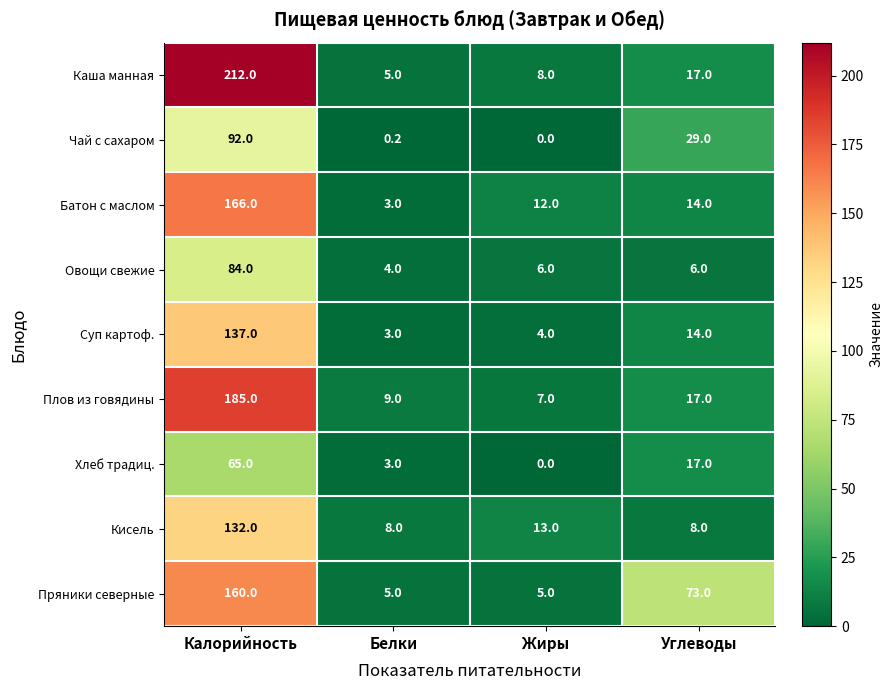

Rank the series by their maximum value, from lowest to highest.

Хлеб традиц., Овощи свежие, Чай с сахаром, Кисель, Суп картоф., Пряники северные, Батон с маслом, Плов из говядины, Каша манная